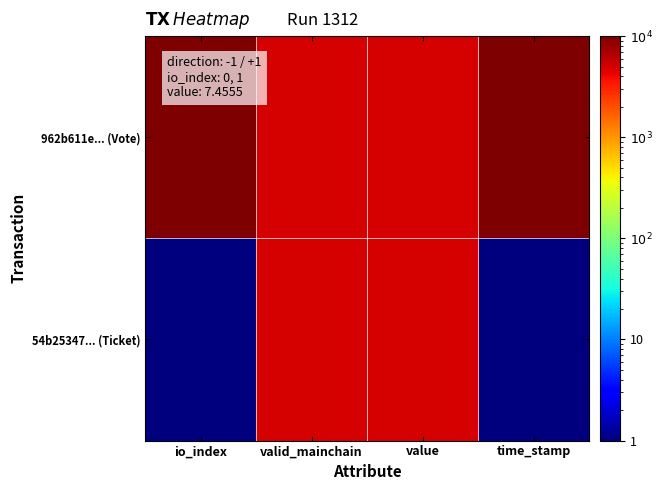

Reading right to left, what are all the values shown in this chart?

962b611e... (Vote): time_stamp=10000	value=5000	valid_mainchain=5000	io_index=10000
54b25347... (Ticket): time_stamp=1	value=5000	valid_mainchain=5000	io_index=1